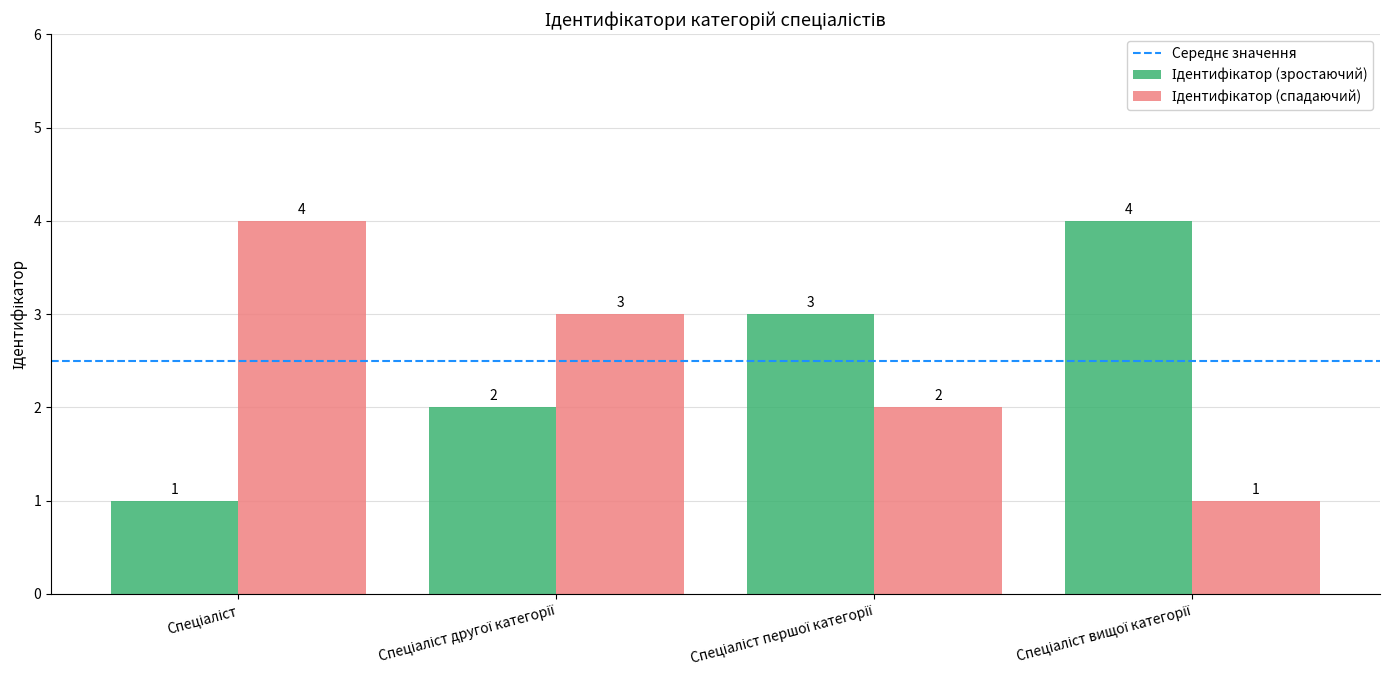

At how many categories does at least one series exceed 1?

4